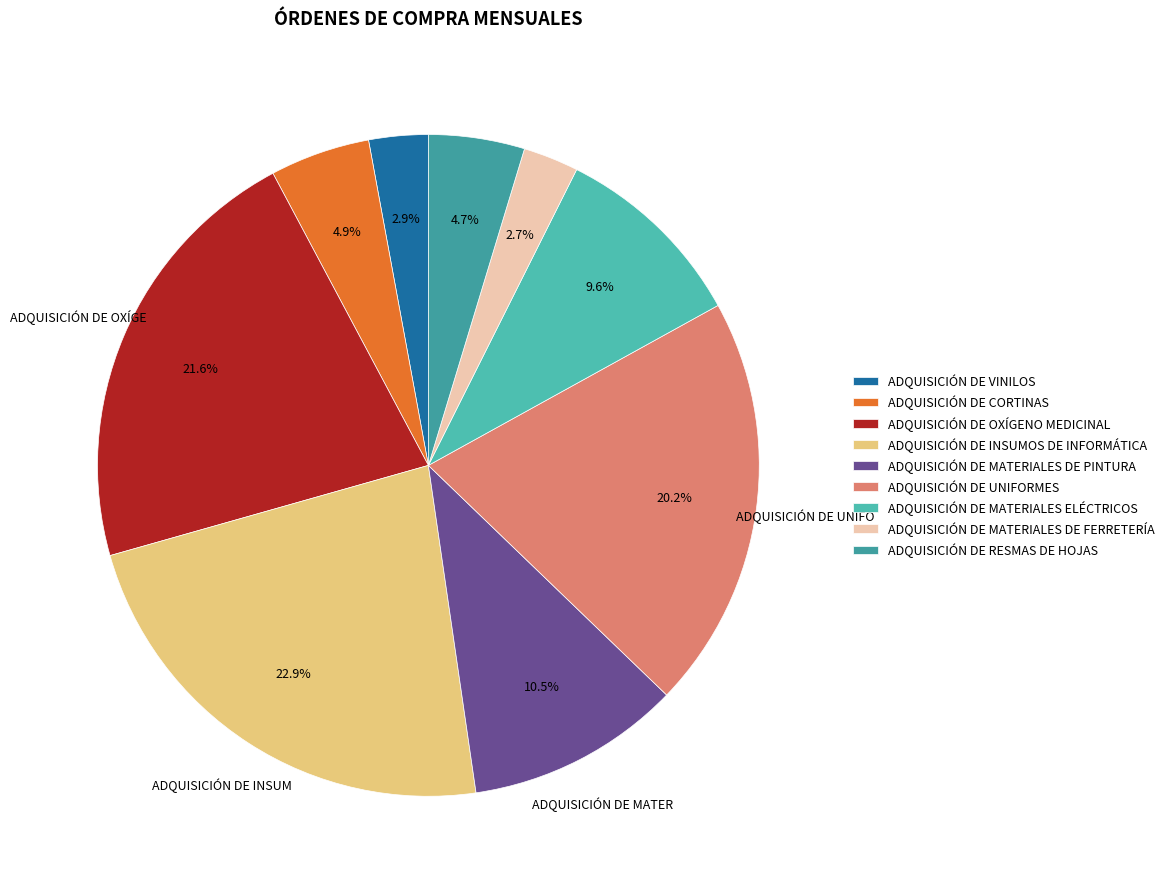

To the nearest percent, what is the difference between the largest and smallest slice percentages?

20%